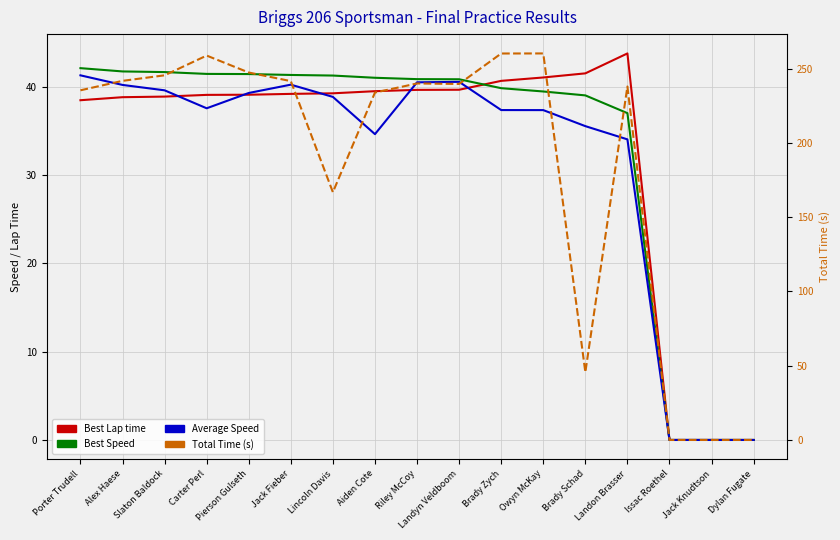

Is it true that Best Speed equals 41.7 at Alex Haese?

True